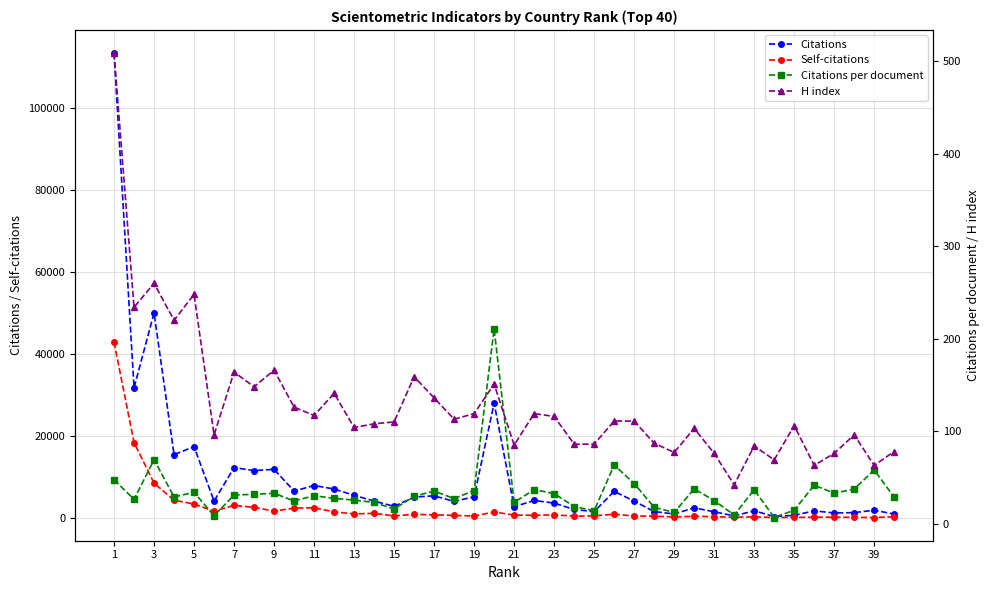

How many data points does each series have?

40